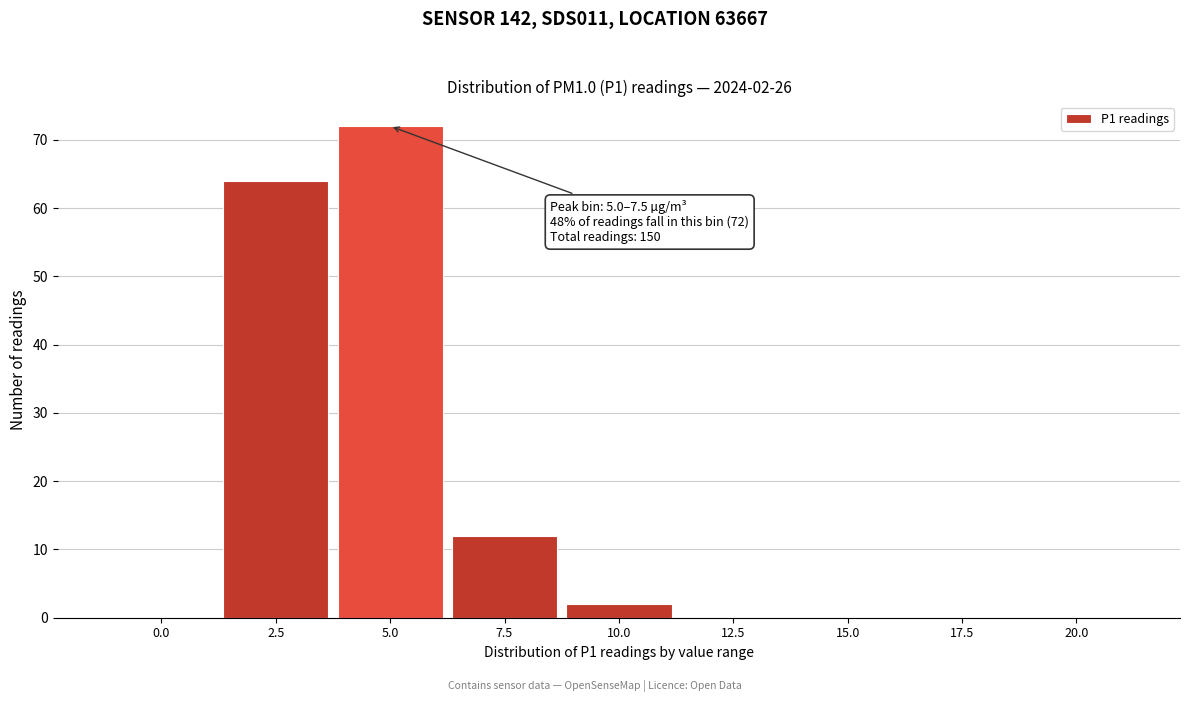

Reading left to right, what are all the values shown in this chart?

0.0=0	2.5=64	5.0=72	7.5=12	10.0=2	12.5=0	15.0=0	17.5=0	20.0=0